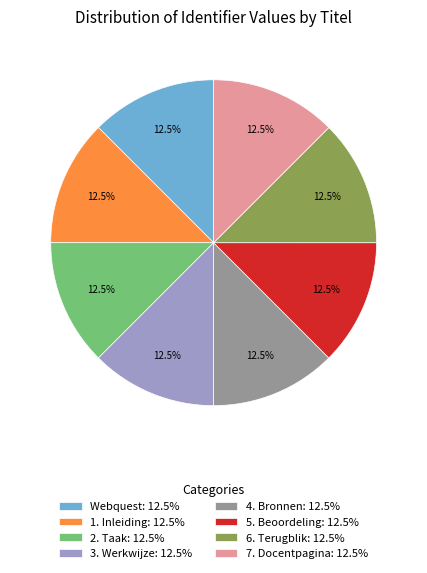

What is the total percentage of 2. Taak and 3. Werkwijze?

25.0%